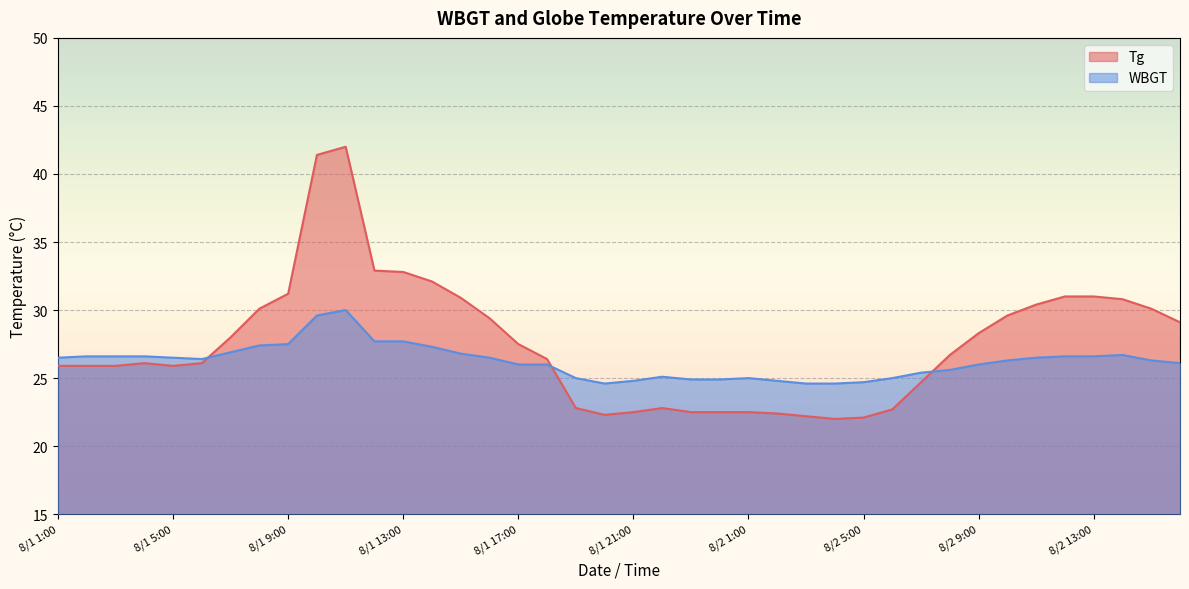

At how many categories does at least one series exceed 22?

40